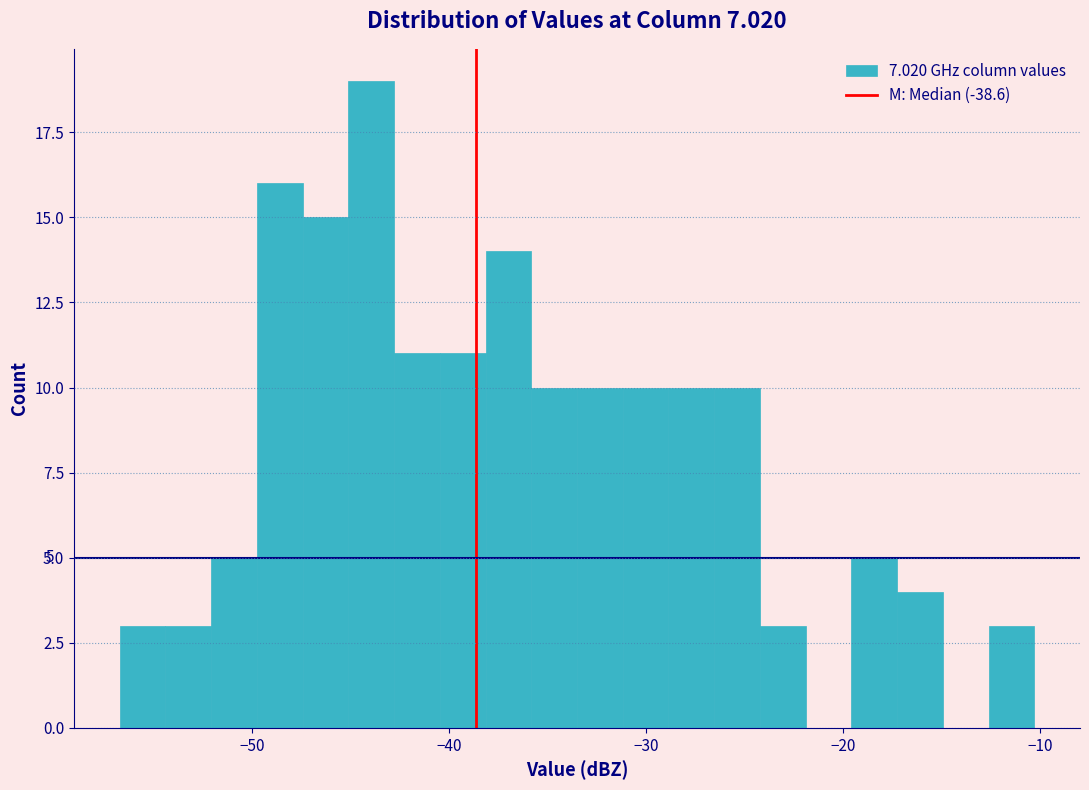

Read against the x-axis, roughly where is the centre of the tallest bar?

-44